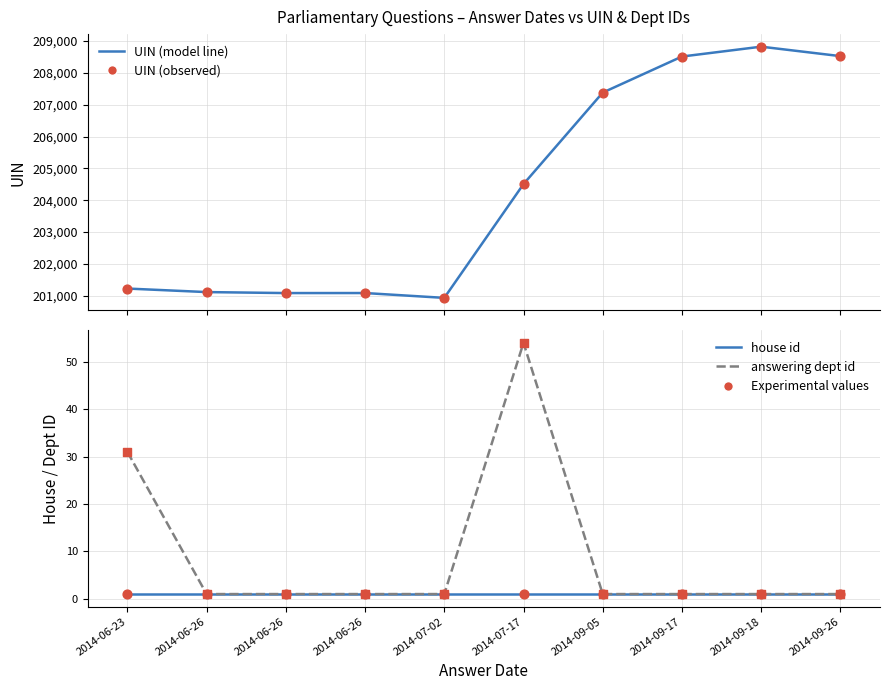

At how many categories does at least one series exceed 13497?

10